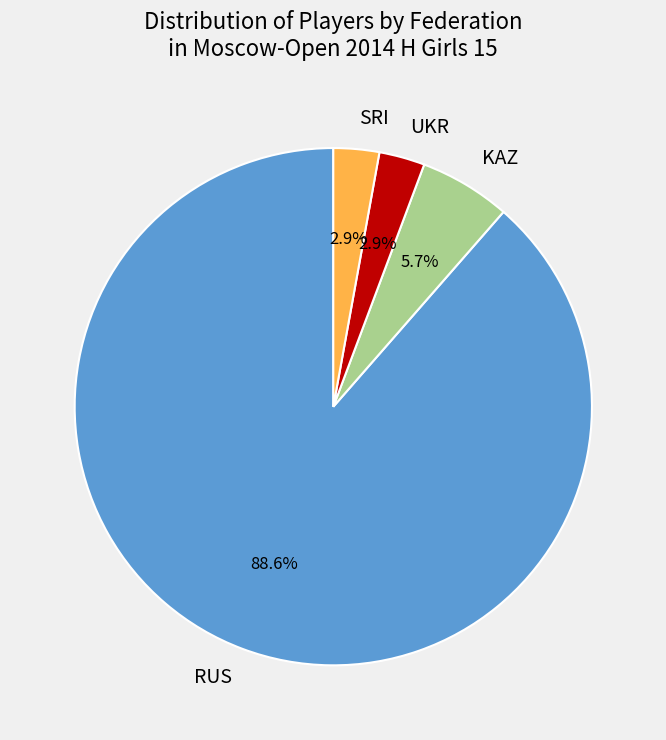

Do SRI and RUS together represent more than half of the pie?

Yes